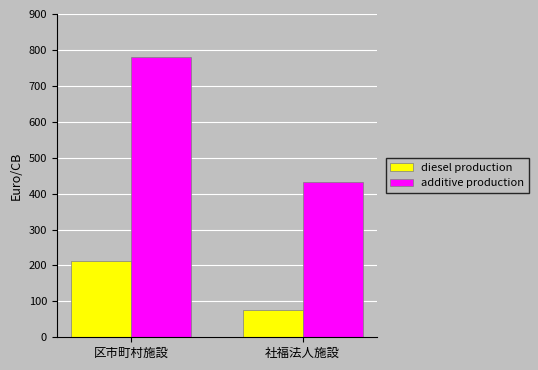

Reading left to right, list all the values displayed in this chart.

diesel production: 区市町村施設=212	社福法人施設=75
additive production: 区市町村施設=780	社福法人施設=433